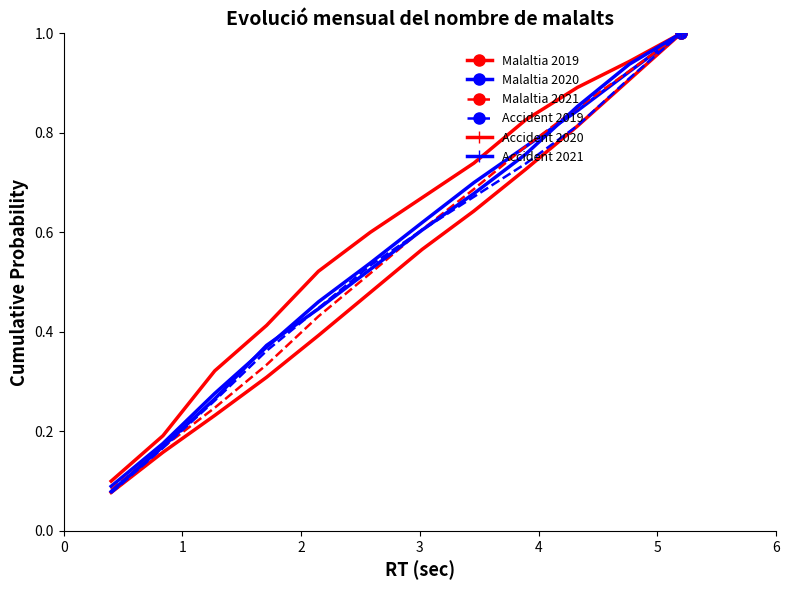

Which series has the largest range (max minus min)?

Accident 2019